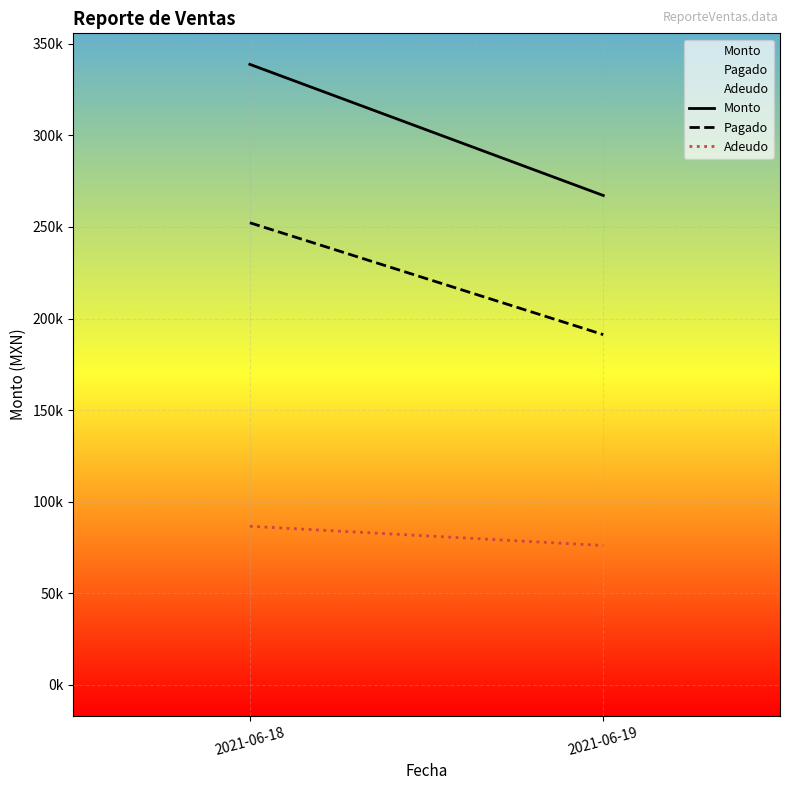

Is it true that Adeudo equals 131318.3 at 2021-06-19?

False